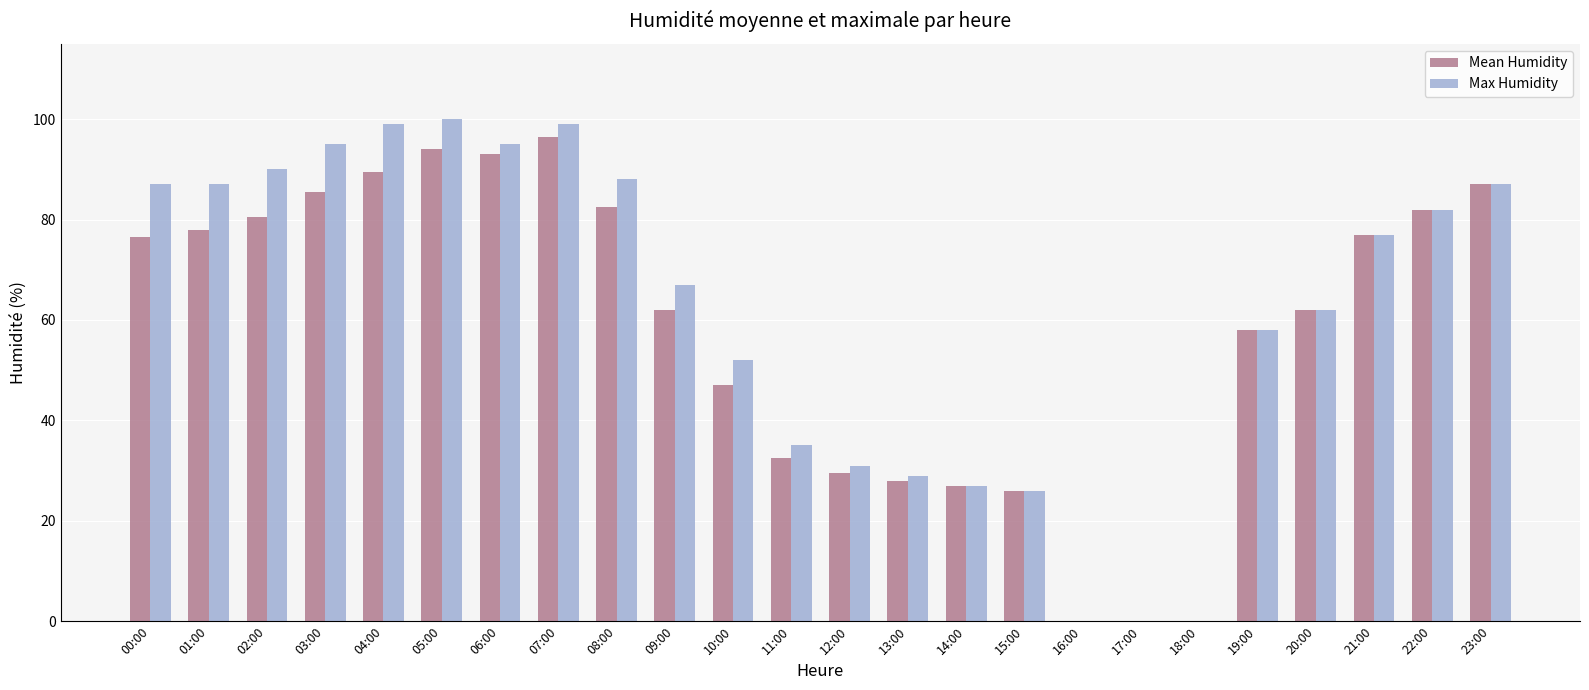

What is the total value across all series at 20:00?

124.0